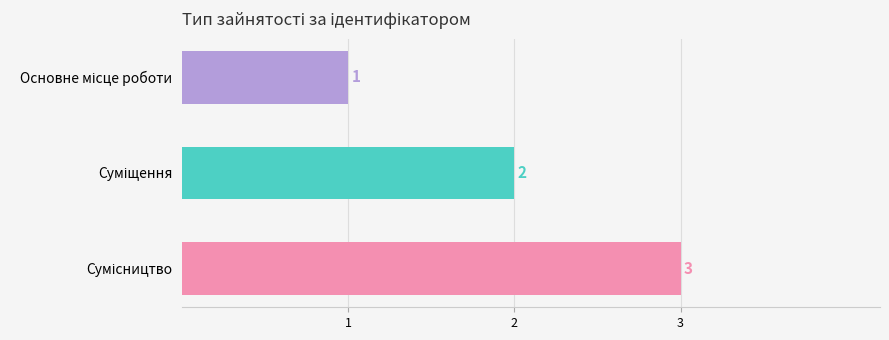

Count the values in the range 1 to 3.

3